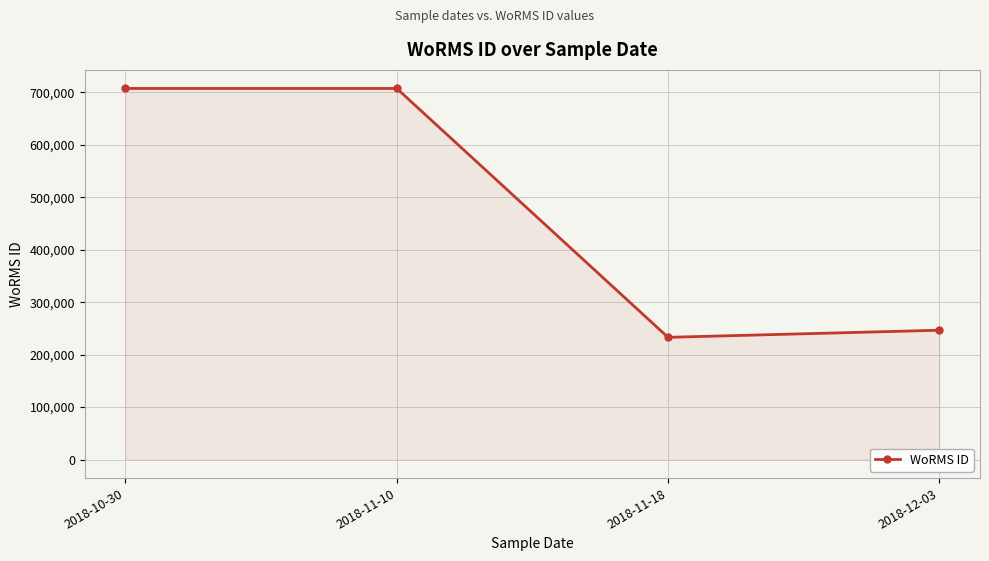

How many data points does each series have?

4